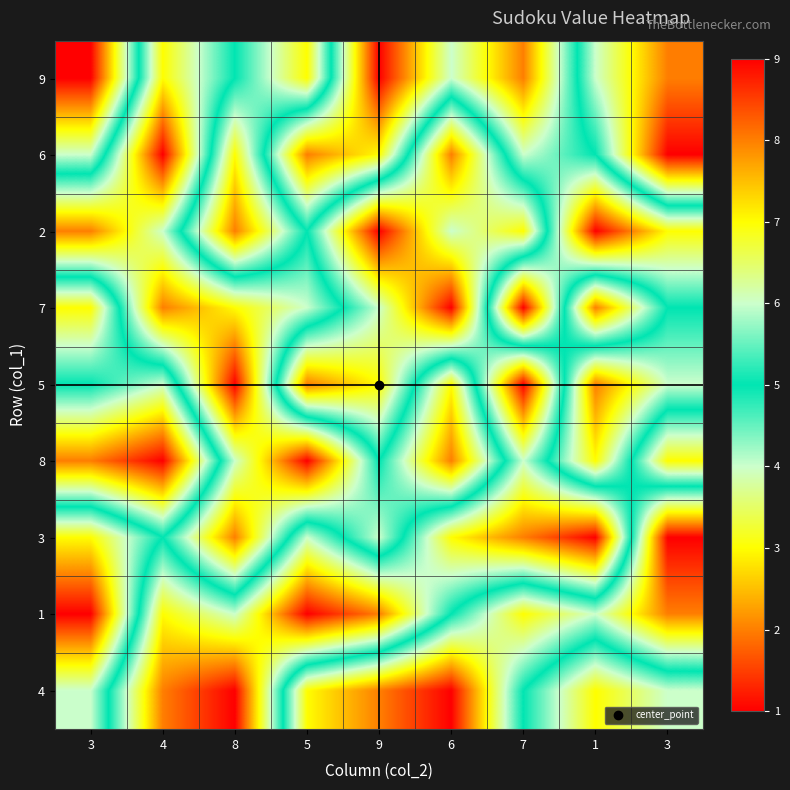

What is the total value across all series at 5?

45